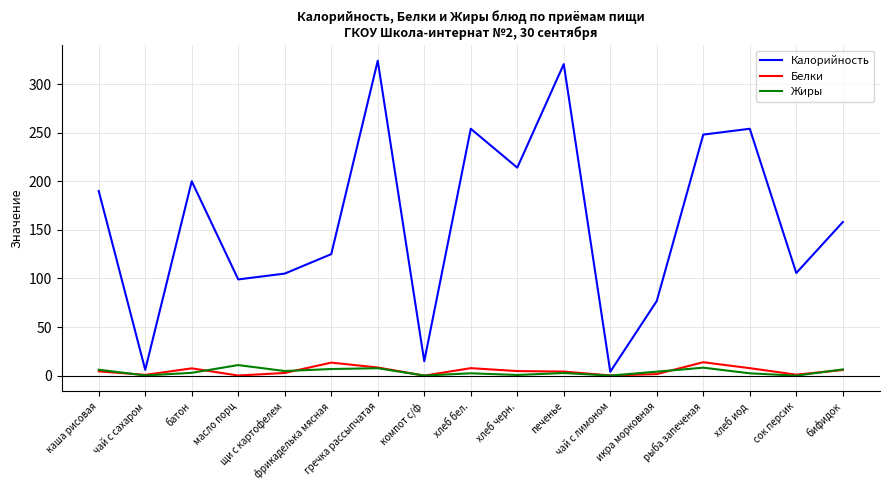

The value of Белки at рыба запеченая is 13.8. True or false?

True